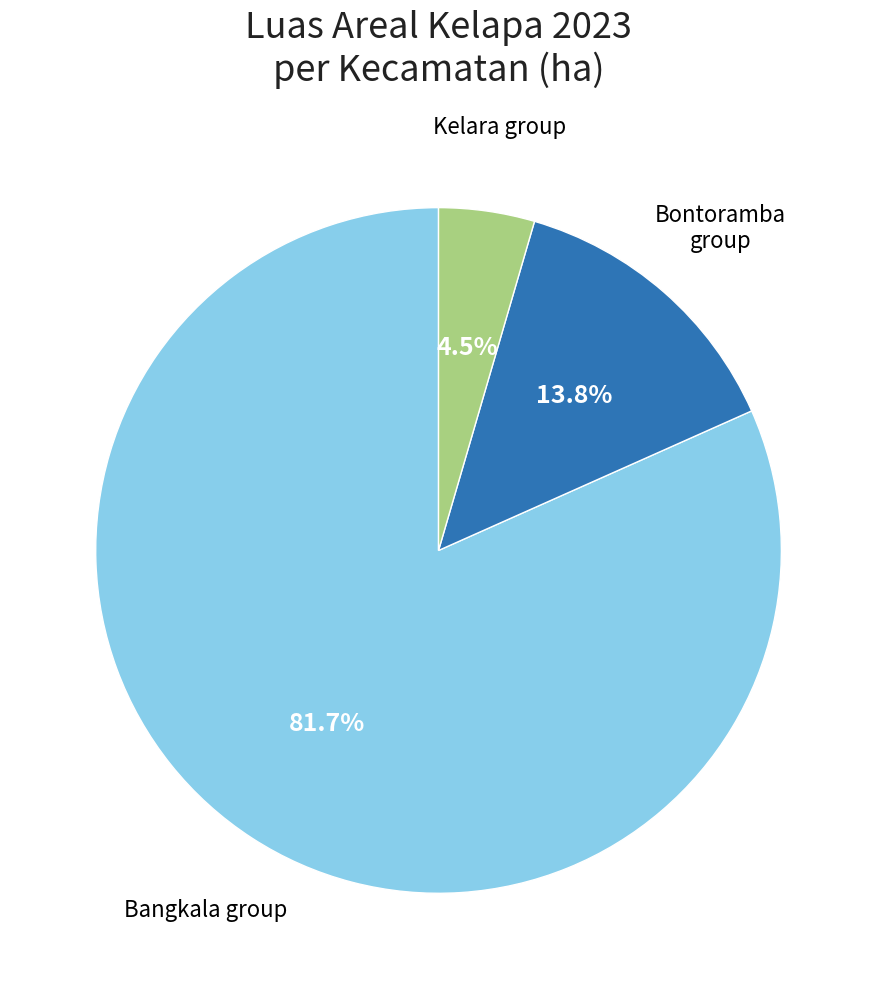

Which has a higher value, Bontoramba group or Bangkala group?

Bangkala group